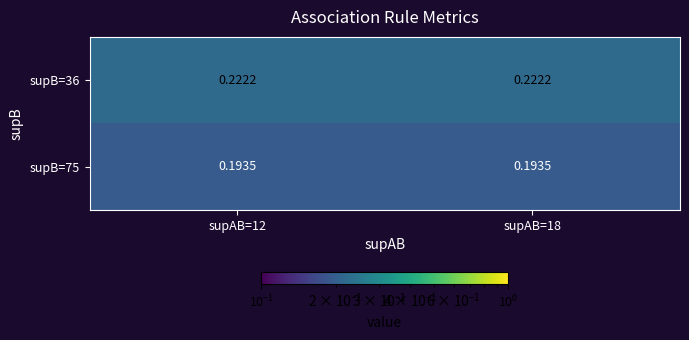

Which has a higher value, supAB=12 or supAB=18?

supAB=12